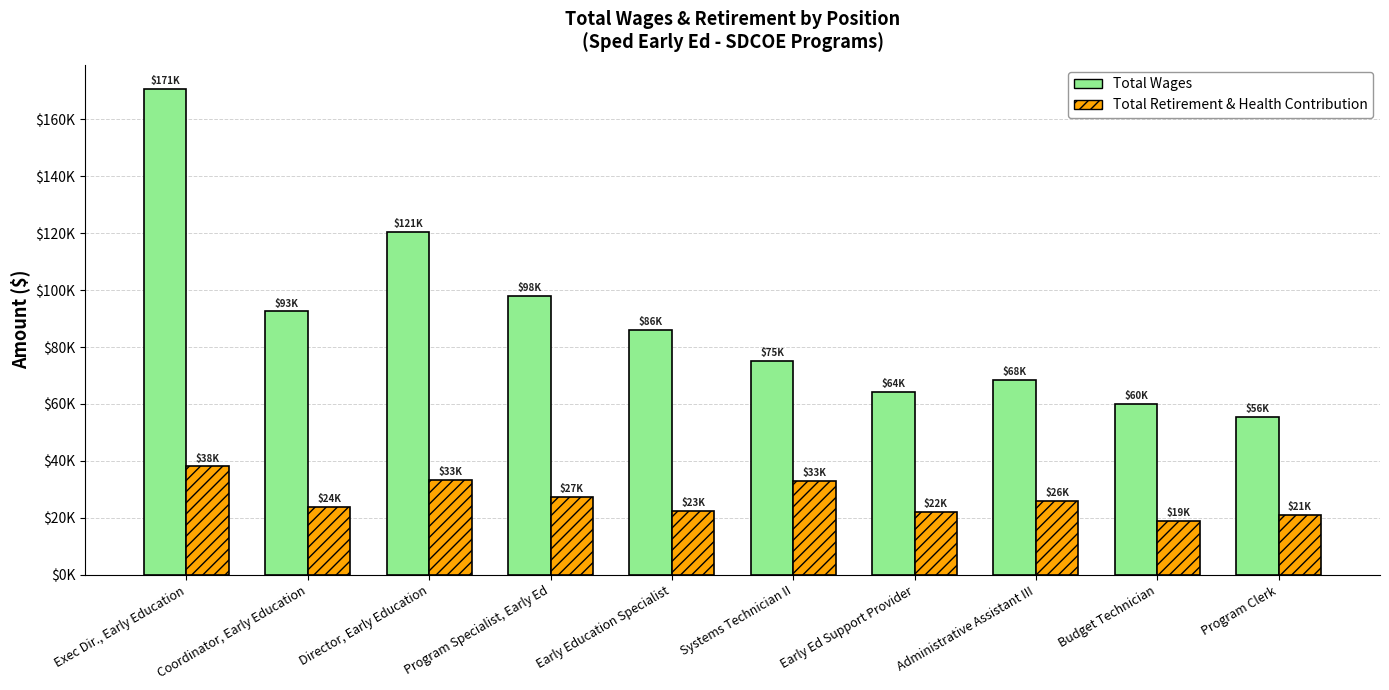

What is the greatest value displayed?

170594